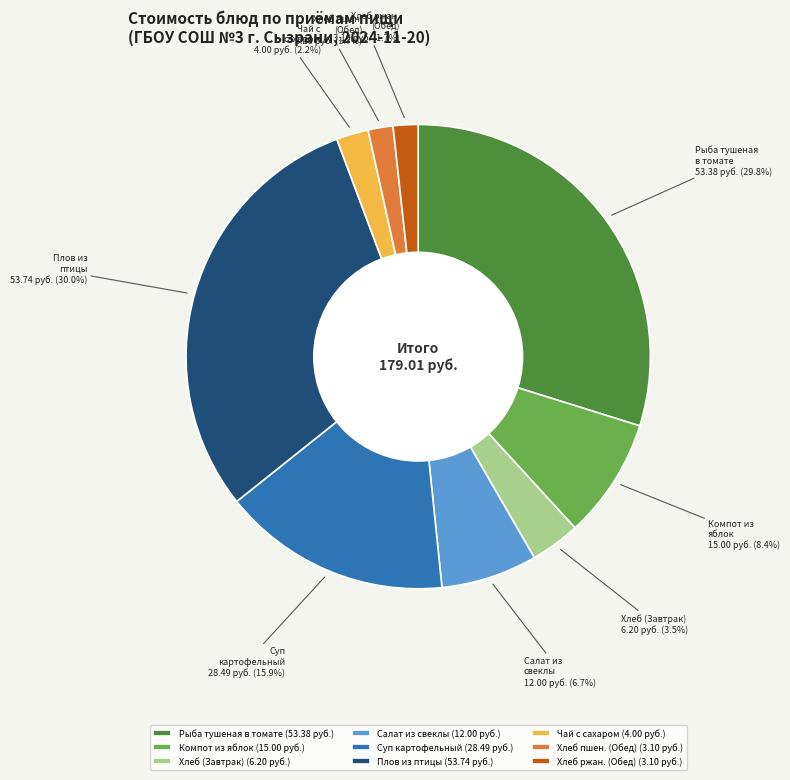

Combined, what portion of the pie is Суп картофельный and Чай с сахаром?

18.1%